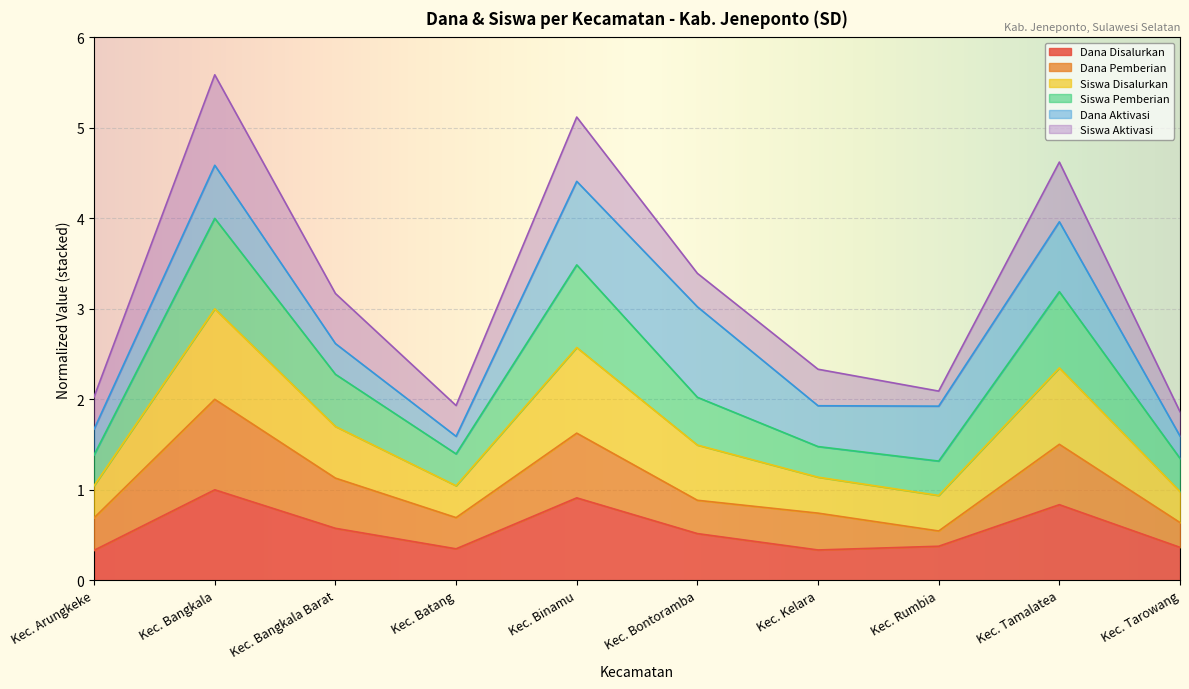

How many categories are shown in the chart?

10